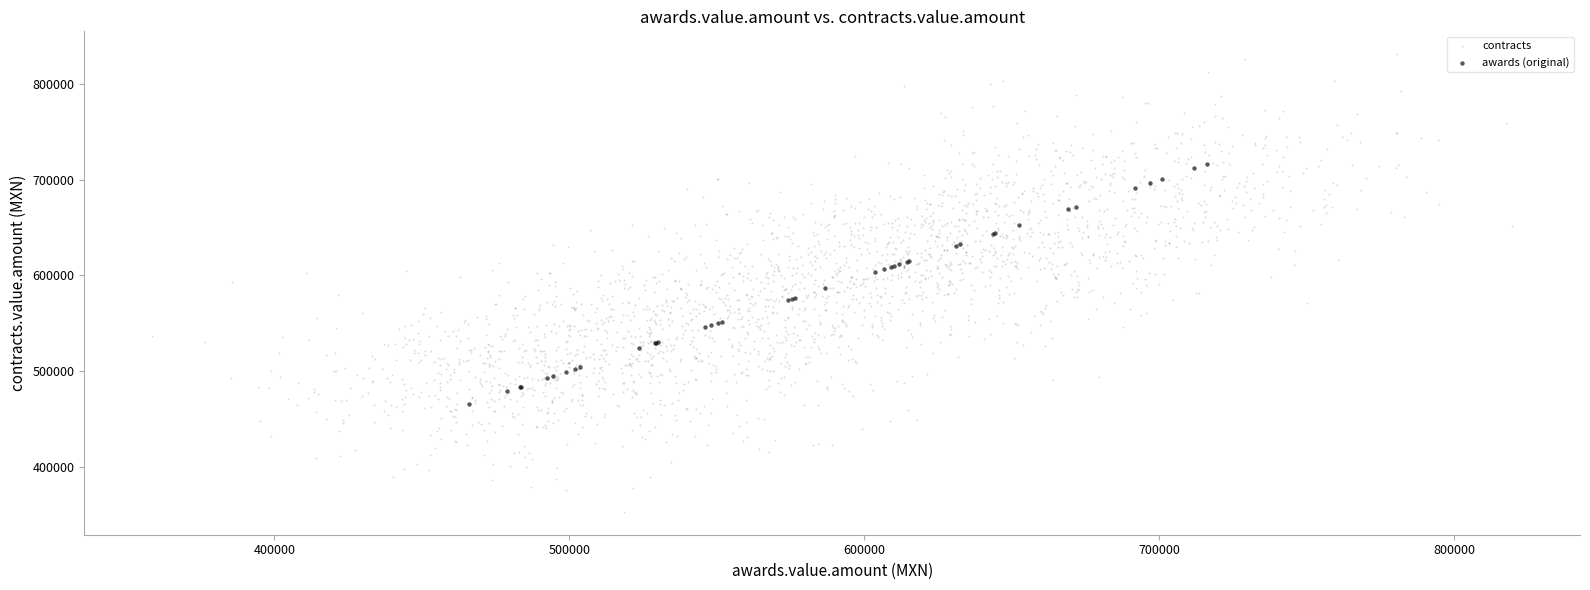

Which series has the widest spread of Y values?

contracts